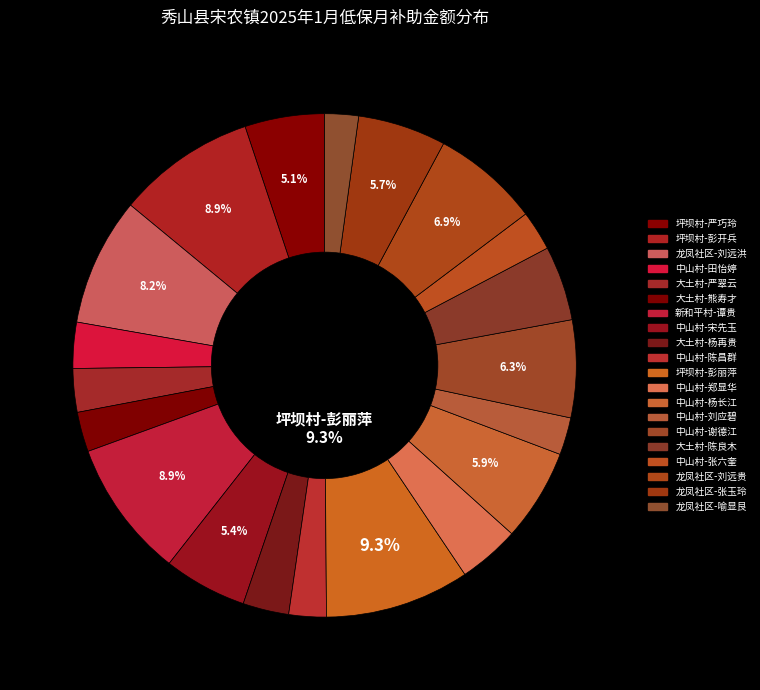

How many slices are in this pie chart?

20